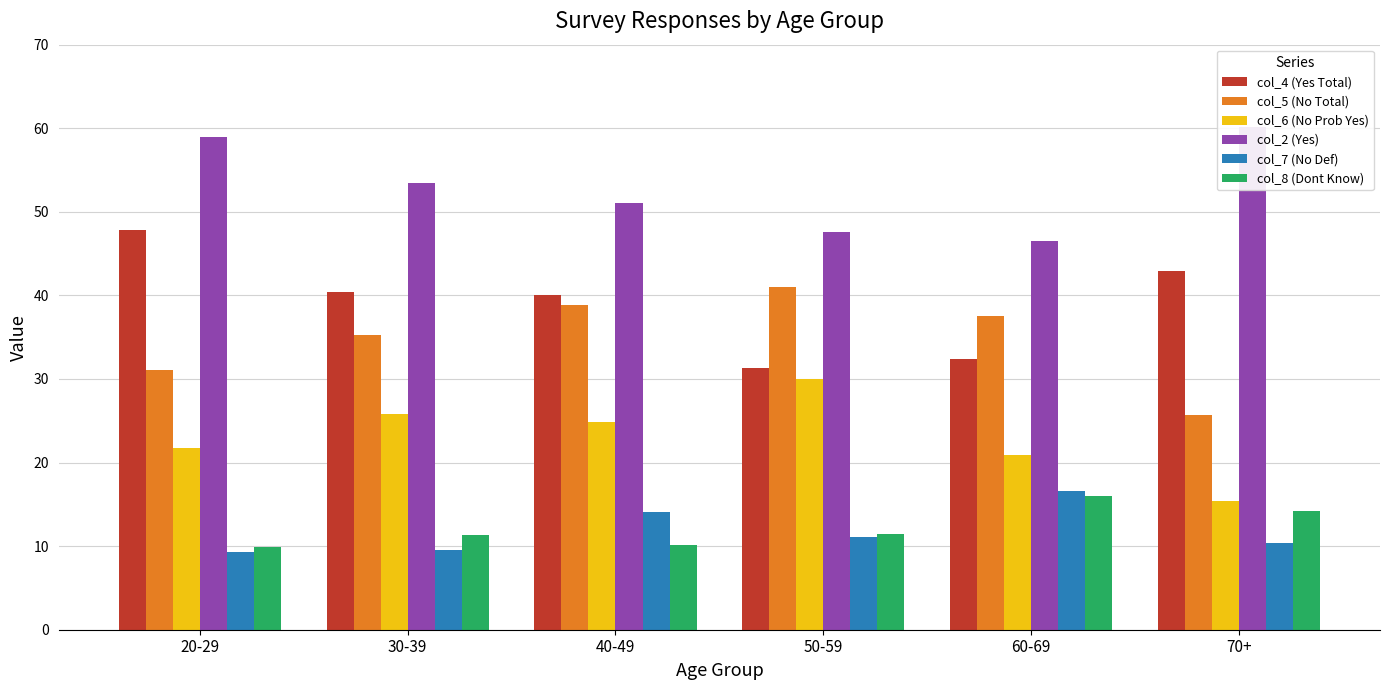

What is the difference between the maximum and minimum values in the col_4 (Yes Total) series?

16.5